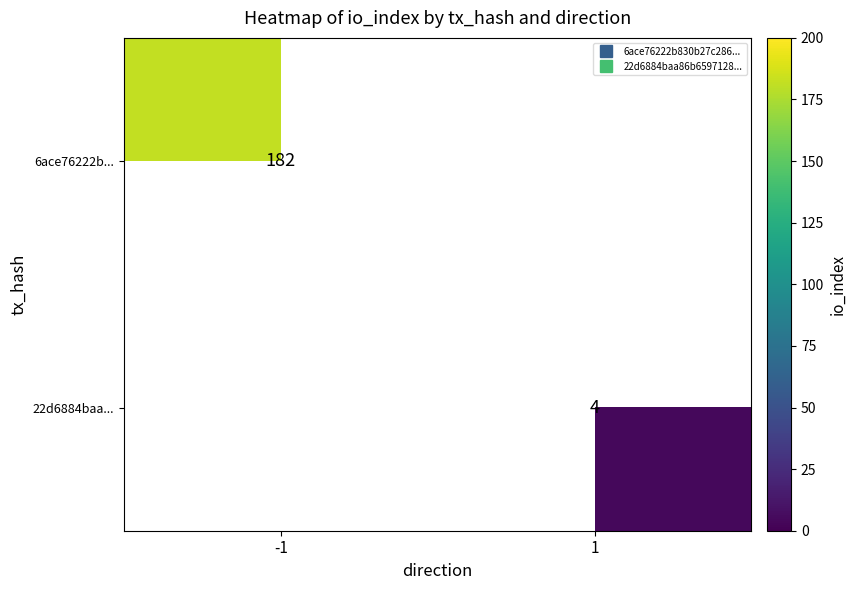

True or false: 6ace76222b... has a value of 182.0 at -1.

True